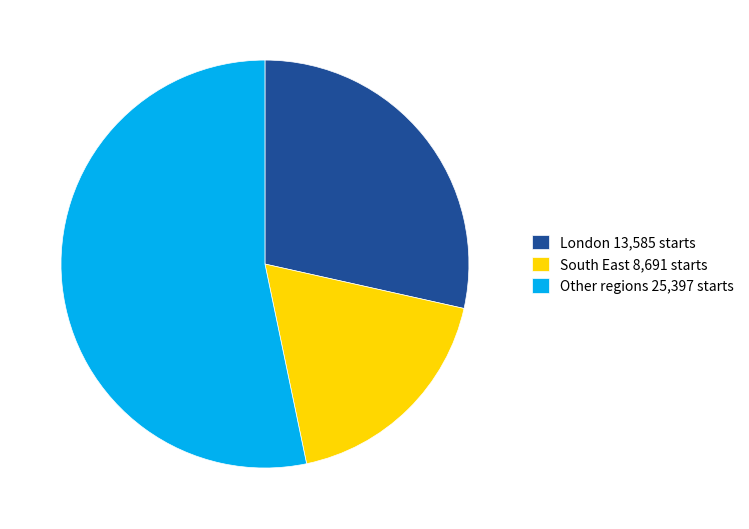

Which slice is the smallest?

South East 8,691 starts